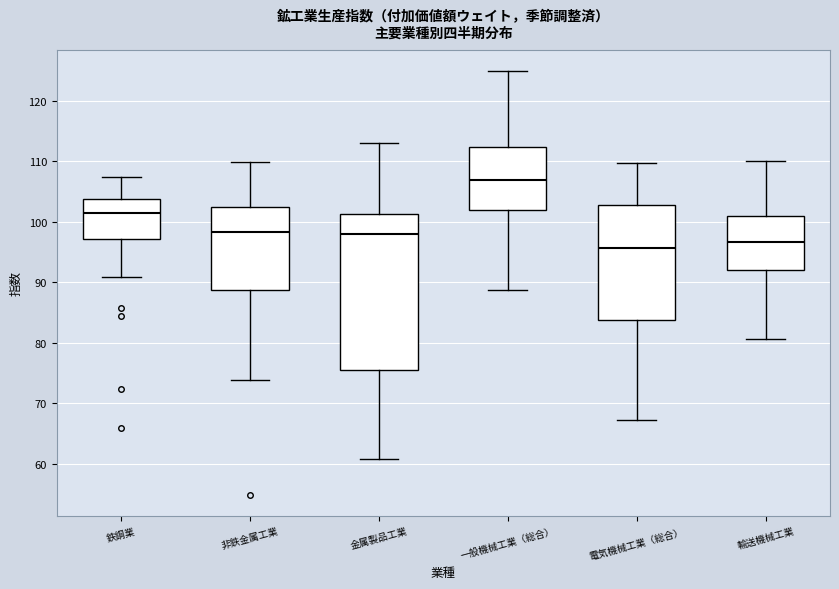

Reading left to right, read every box against the y-axis: the position of its median line, the range the box covers, and the ends of its whiskers. The values are not printed on the chart, so give them approximately, as read against the axis.

鉄鋼業: median 102, box 97 to 104, whiskers 91 to 108
非鉄金属工業: median 98, box 89 to 102, whiskers 74 to 110
金属製品工業: median 98, box 76 to 101, whiskers 61 to 113
一般機械工業（総合）: median 107, box 102 to 112, whiskers 89 to 125
電気機械工業（総合）: median 96, box 84 to 103, whiskers 67 to 110
輸送機械工業: median 97, box 92 to 101, whiskers 81 to 110